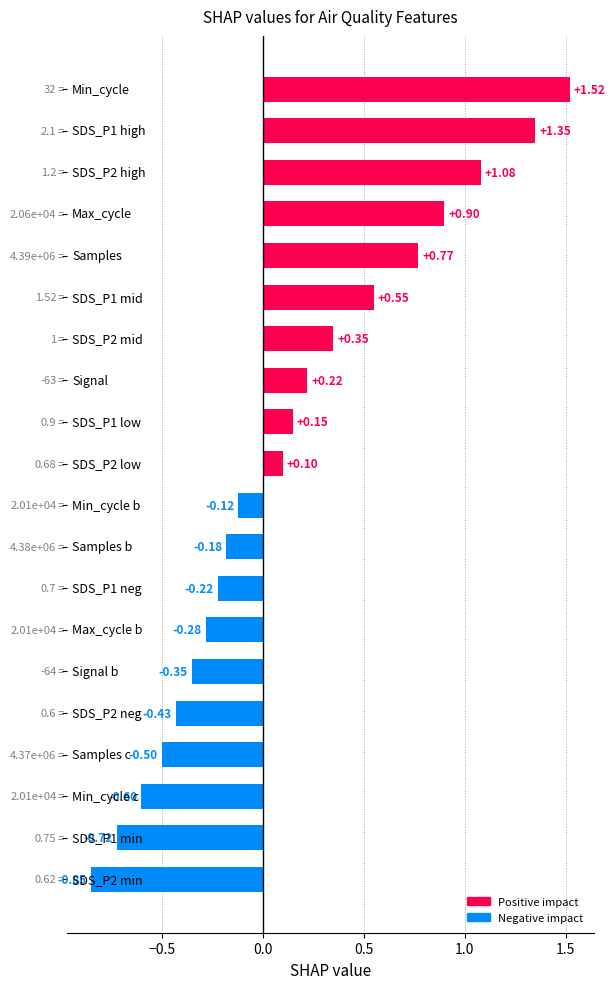

What is the difference between the maximum and minimum values?

2.4